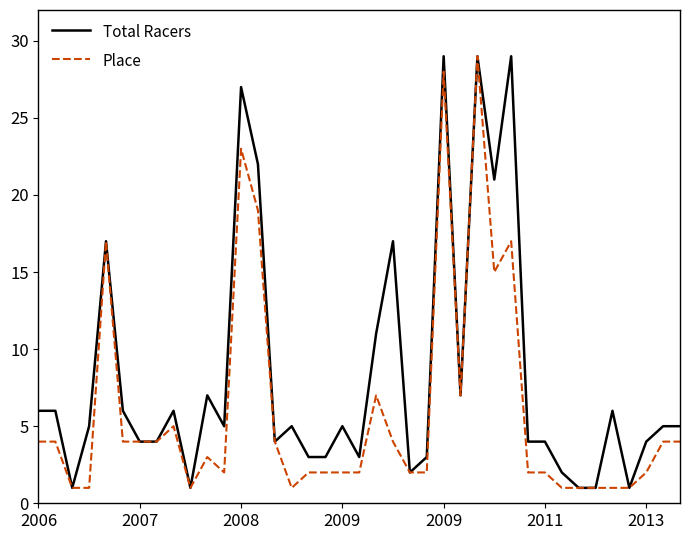

Reading left to right, what are all the values shown in this chart?

Total Racers: 6	6	1	5	17	6	4	4	6	1	7	5	27	22	4	5	3	3	5	3	11	17	2	3	29	7	29	21	29	4	4	2	1	1	6	1	4	5	5
Place: 4	4	1	1	17	4	4	4	5	1	3	2	23	19	4	1	2	2	2	2	7	4	2	2	28	7	29	15	17	2	2	1	1	1	1	1	2	4	4